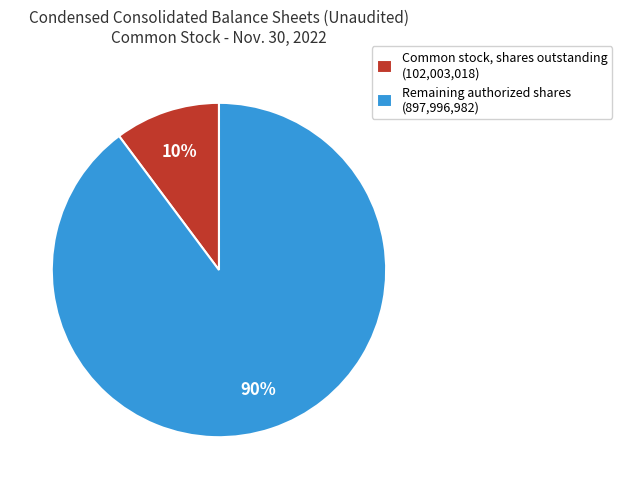

How many slices are in this pie chart?

2